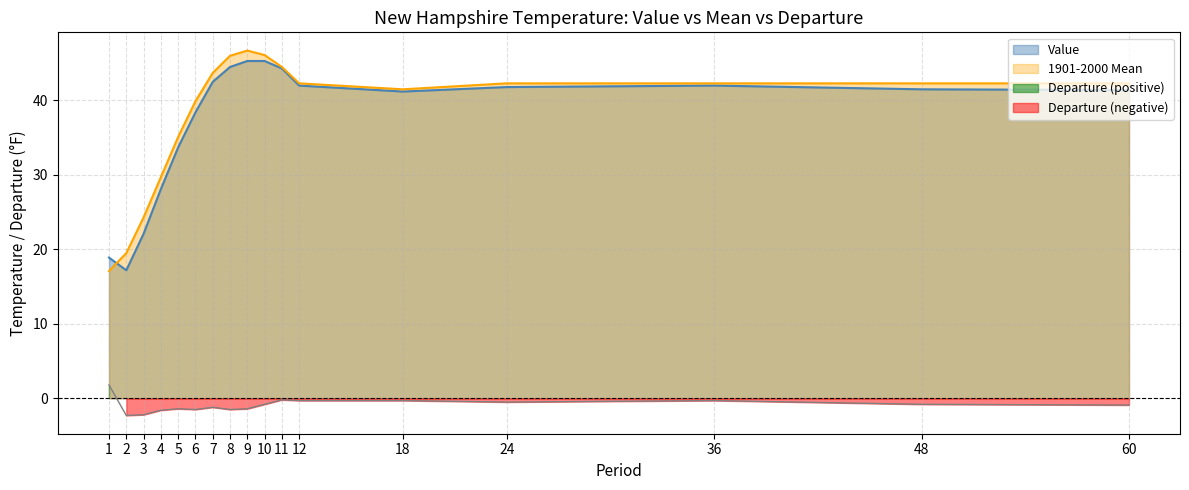

What is the approximate value of Value at 6?

38.4